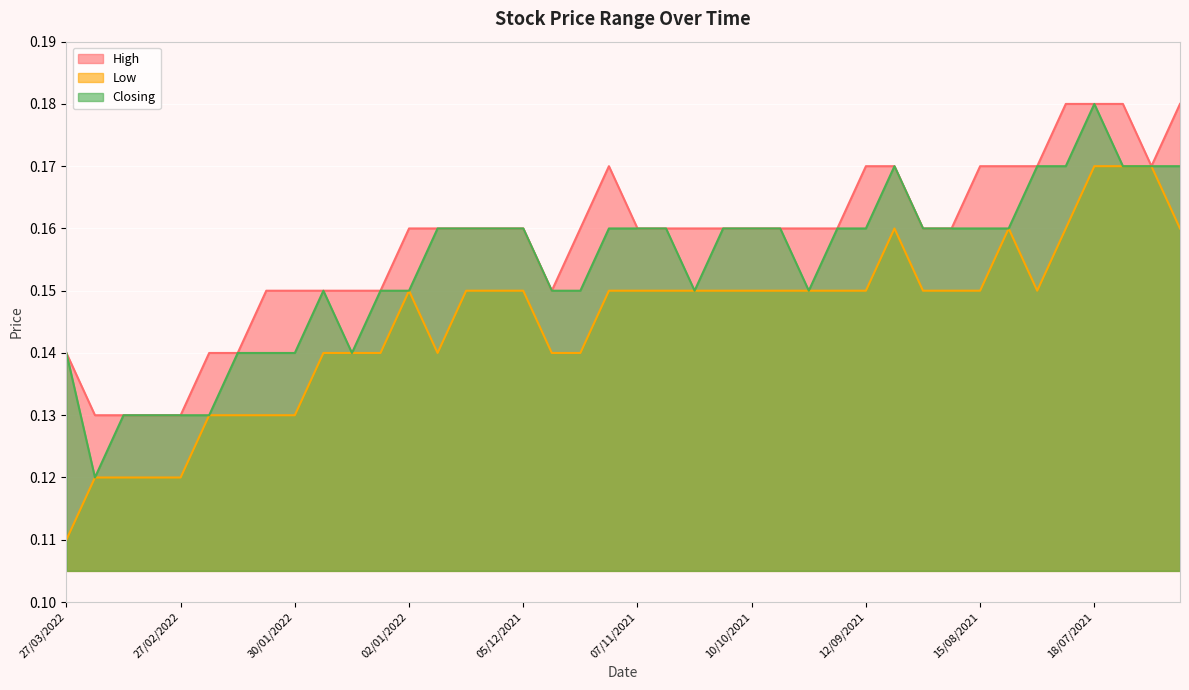

How many interior local valleys does the High series have?

2